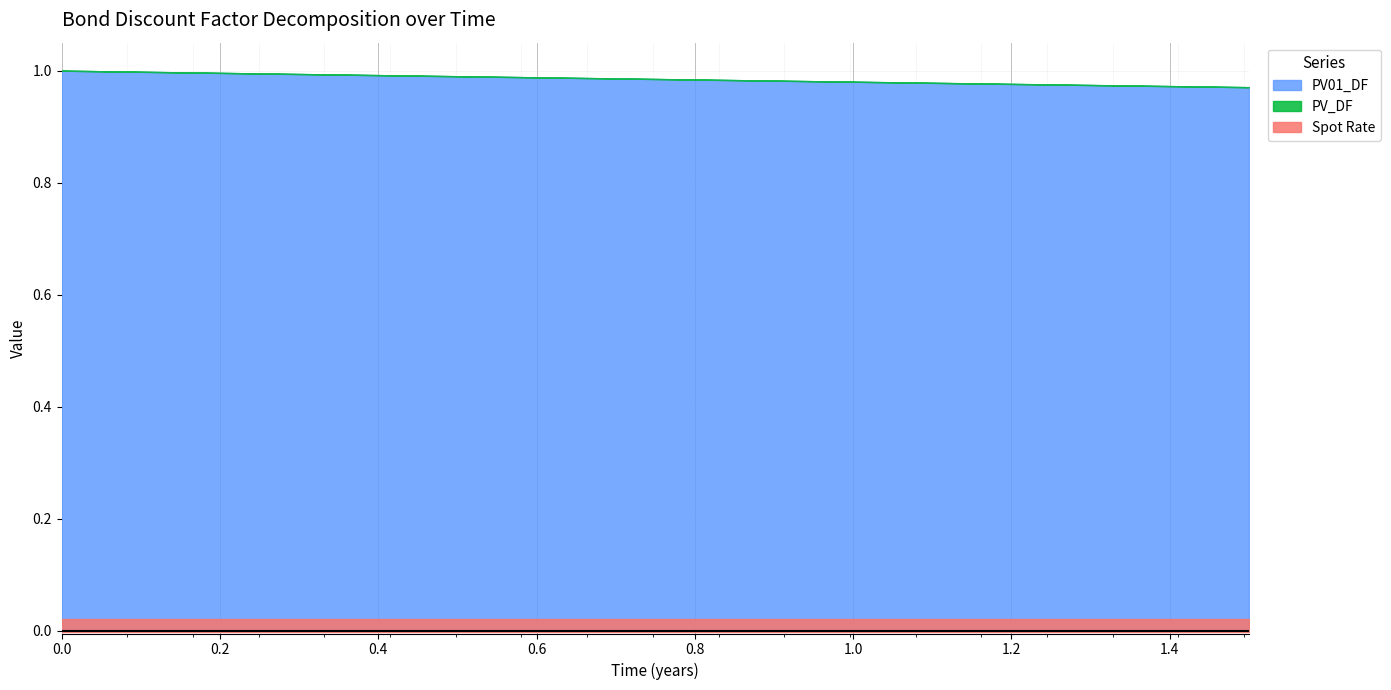

What is the label of the 14th point from the right?

0.417